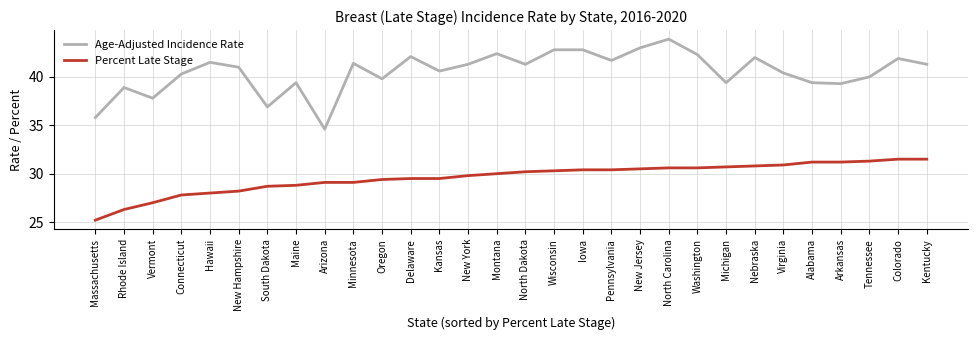

What is the approximate value of Age-Adjusted Incidence Rate at Virginia?

40.4